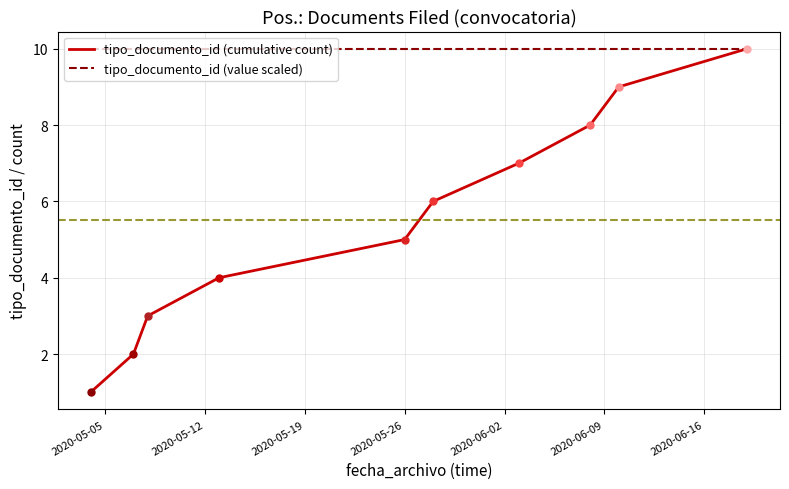

What is the maximum value shown in the chart?

10